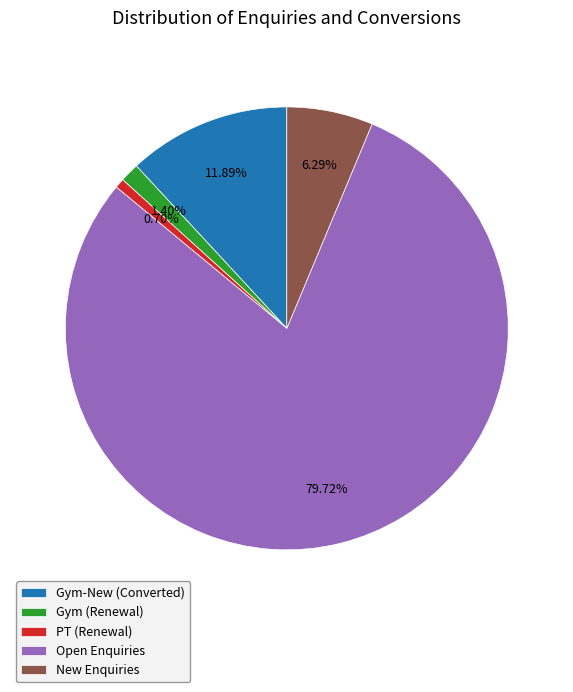

Which category has the smallest portion of the pie?

PT (Renewal)